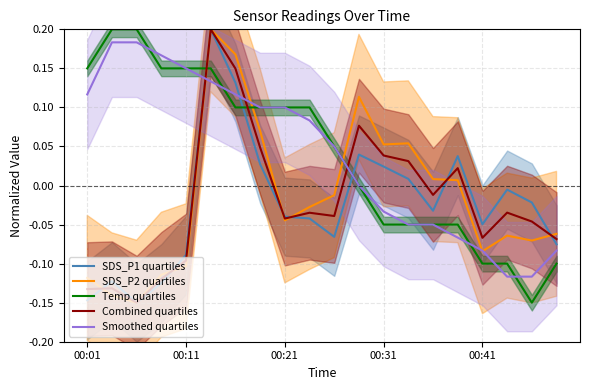

Is it true that Combined quartiles equals -0.0 at 14?

False